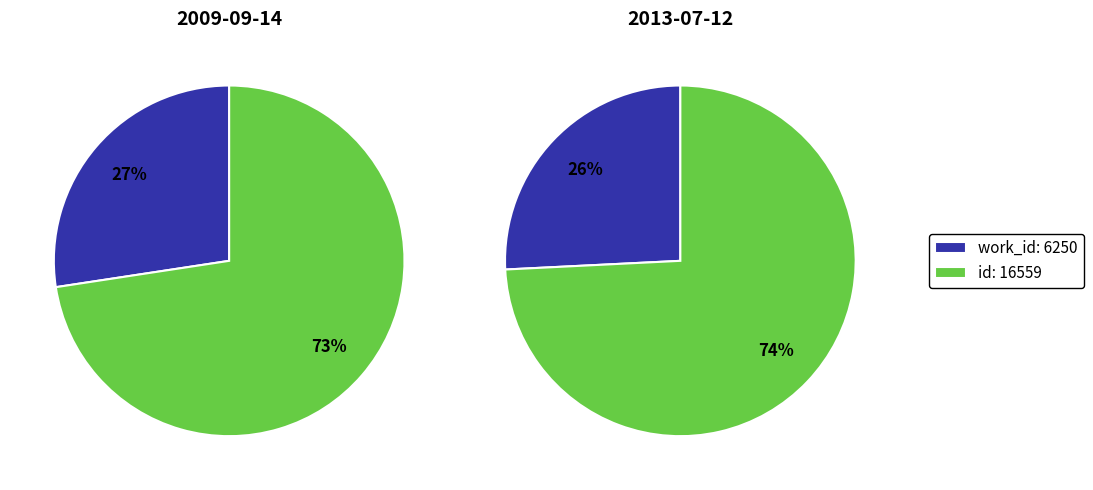

Does any single category account for the majority?

Yes